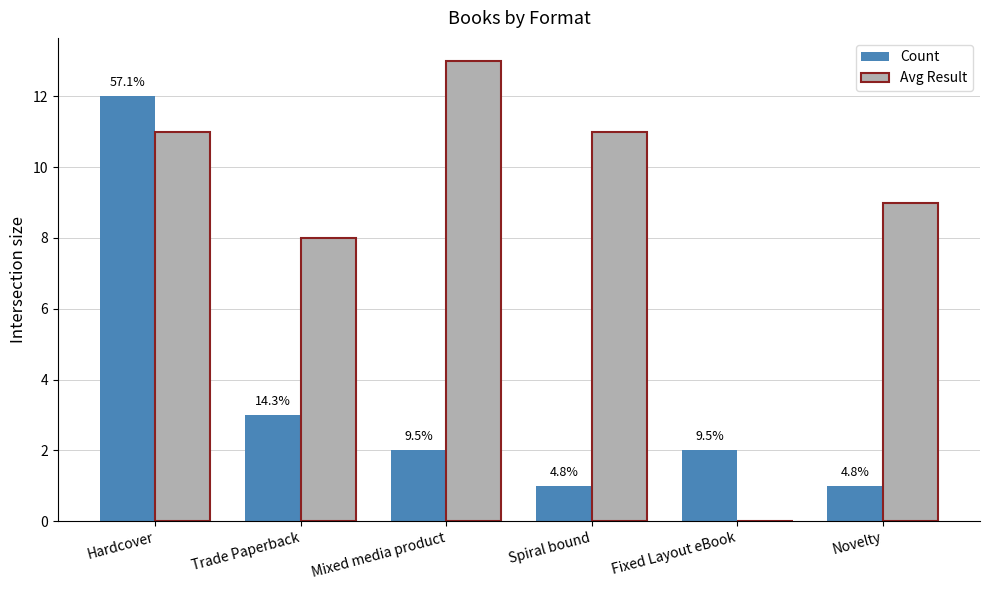

The Count series shows 1 at Trade Paperback. True or false?

False